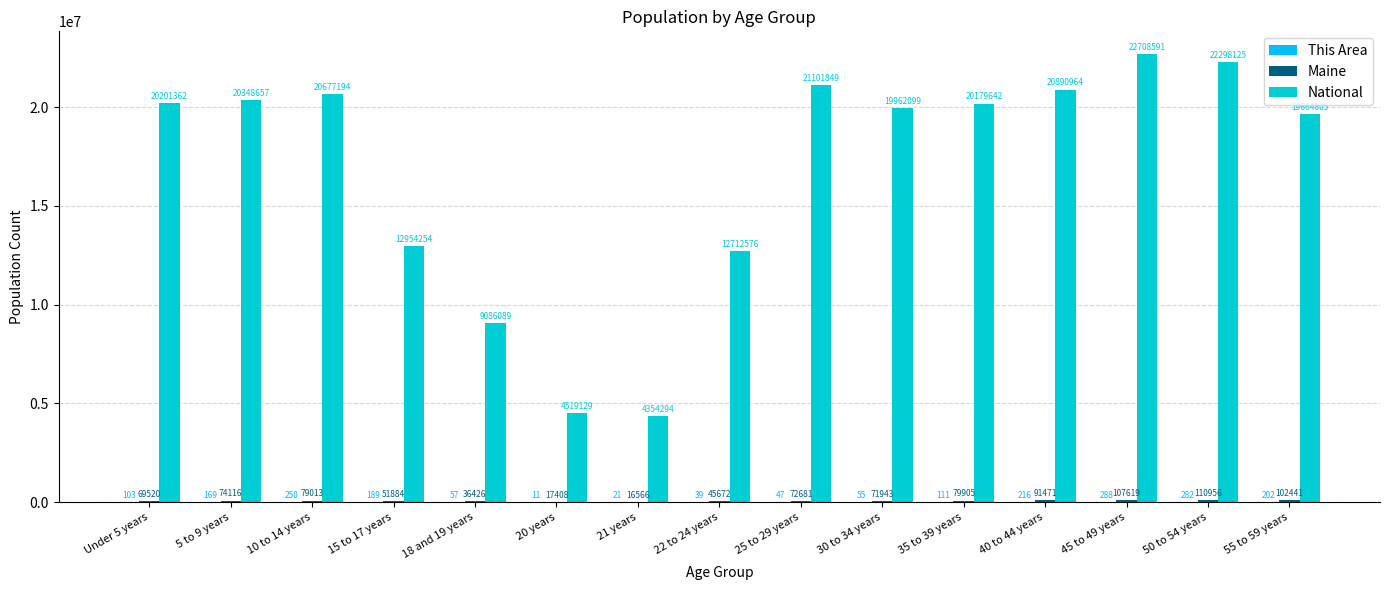

Between 10 to 14 years and 50 to 54 years, which series saw the biggest shift?

National